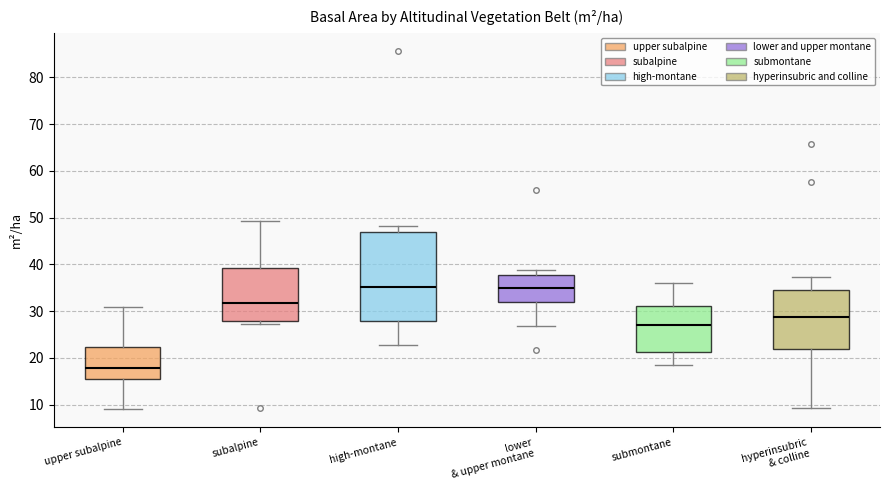

Which box is the tallest, from its lower edge to its upper edge?

high-montane